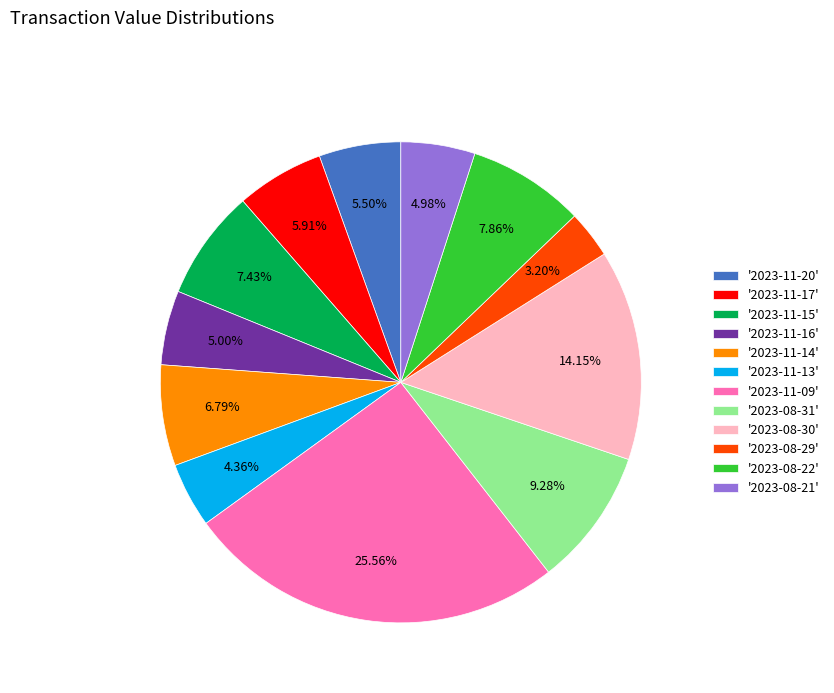

Is '2023-11-17' the majority of the pie?

No